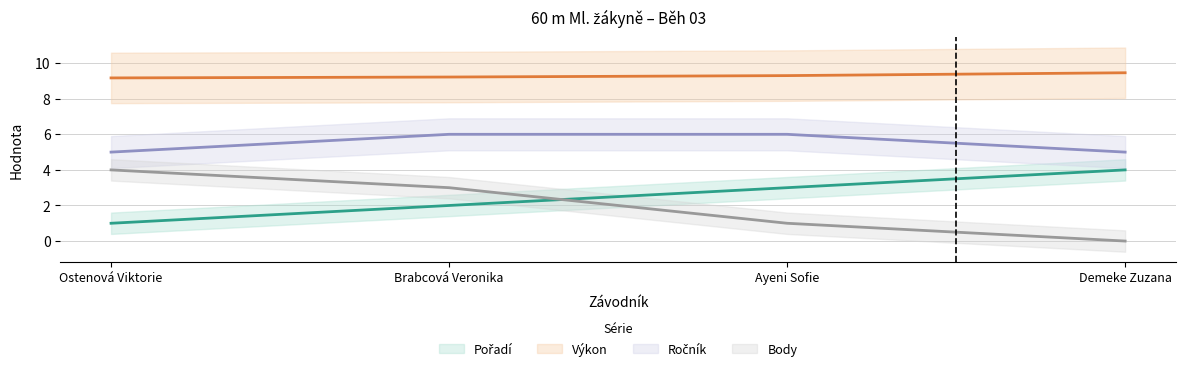

What are all the series names shown in the legend?

Pořadí, Výkon, Ročník, Body